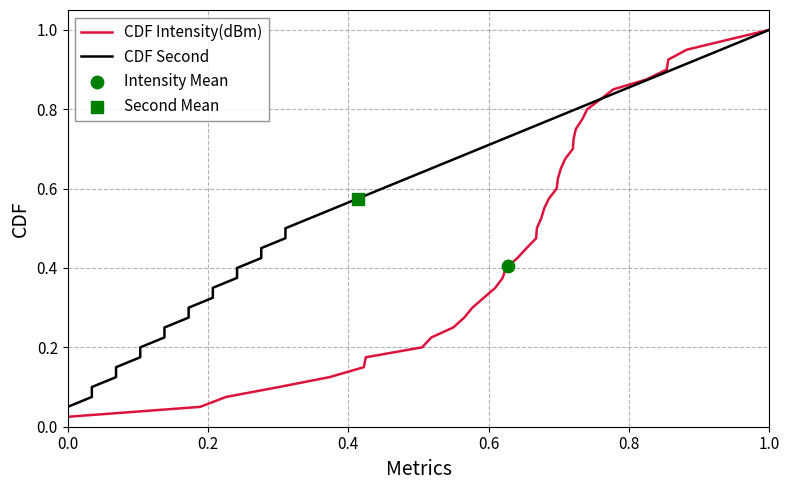

What are all the series names shown in the legend?

CDF Intensity(dBm), CDF Second